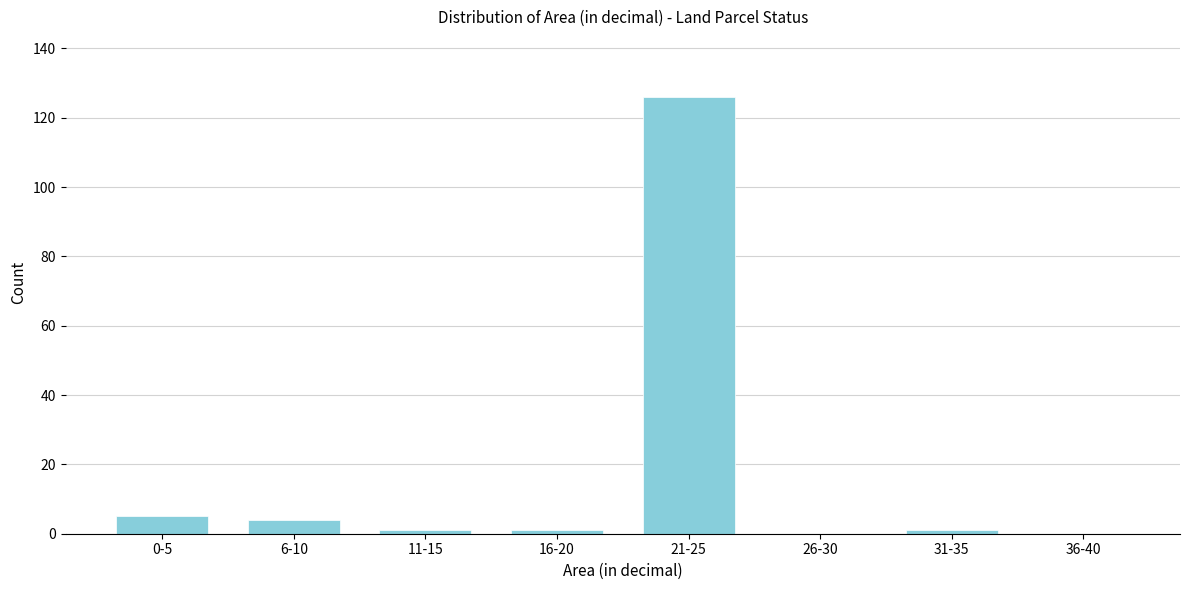

Reading right to left, list all the values displayed in this chart.

36-40=0	31-35=1	26-30=0	21-25=126	16-20=1	11-15=1	6-10=4	0-5=5